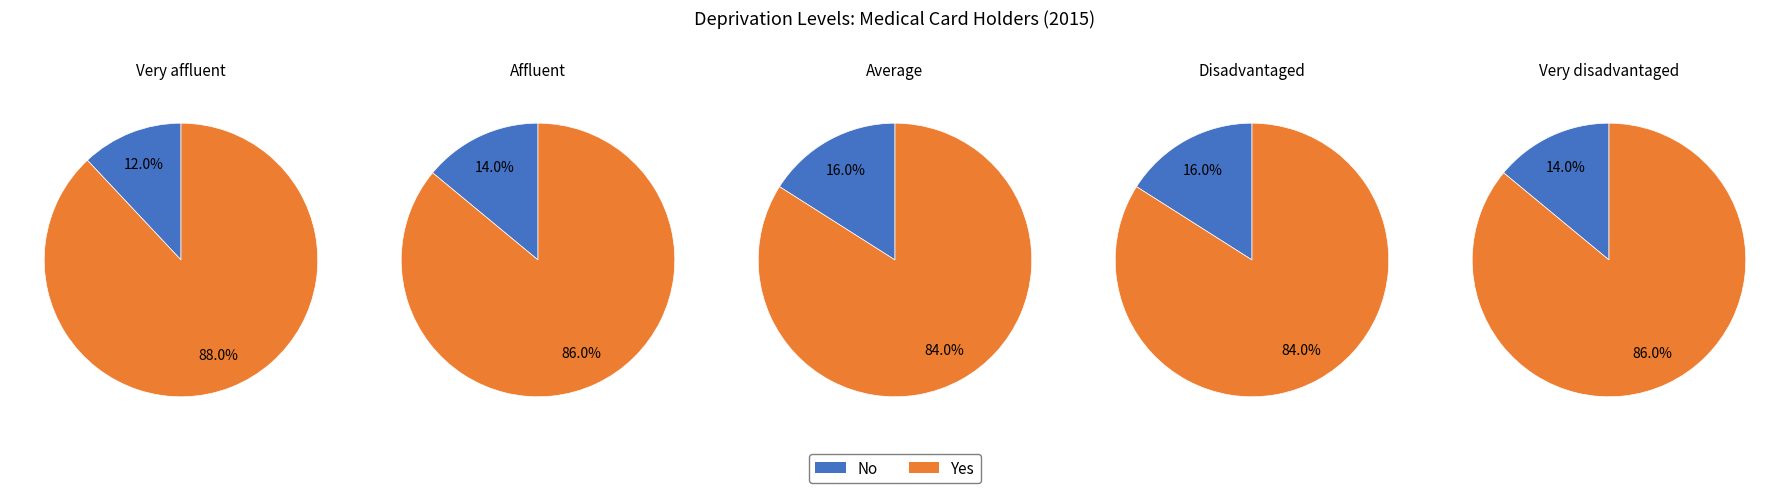

To the nearest percent, what portion does No represent?

14%